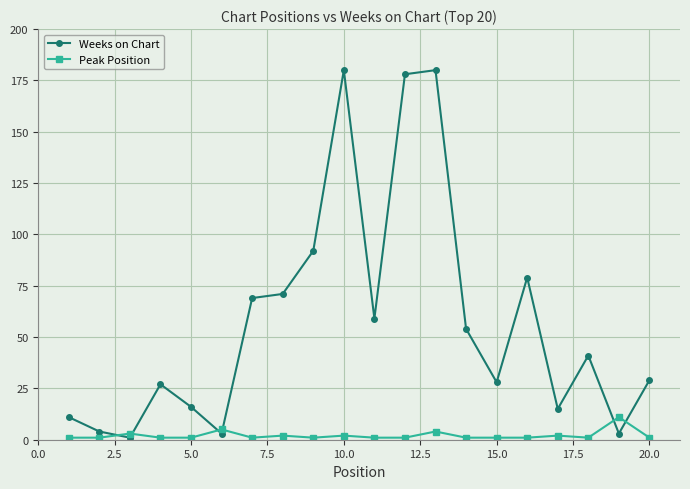

What is the sum of all Weeks on Chart values?

1140